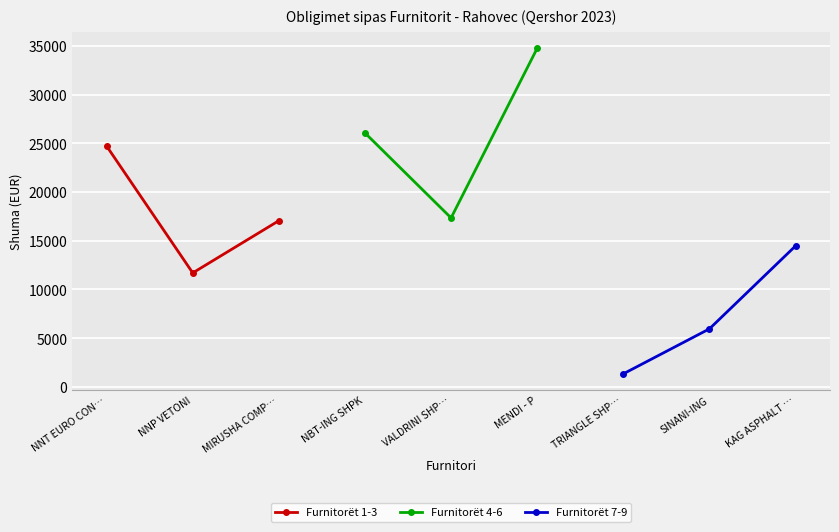

The value of Furnitorët 1-3 at NNP VETONI is 3127. True or false?

False